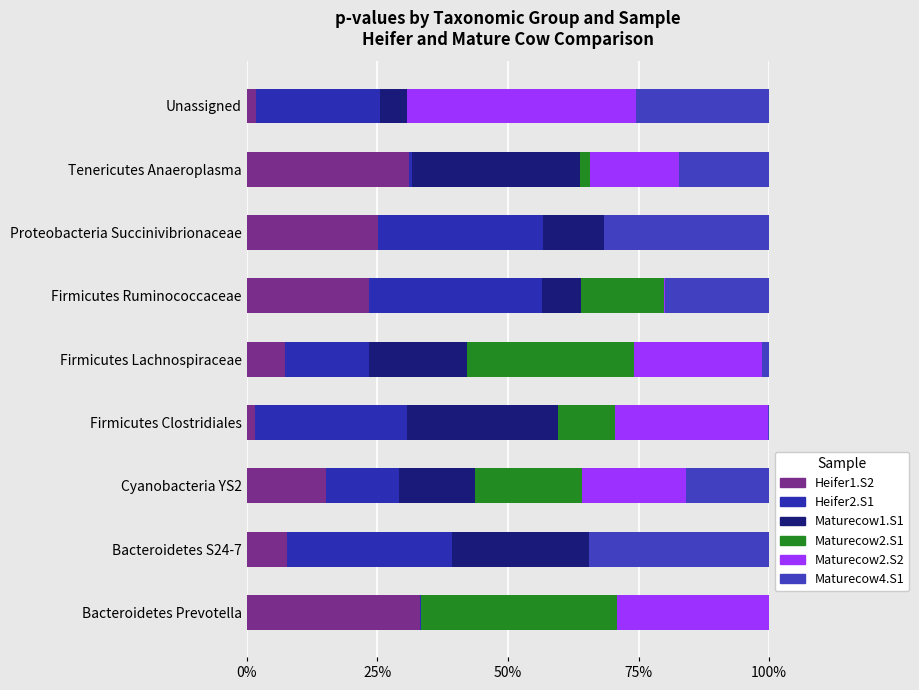

At how many categories does at least one series exceed 0?

9